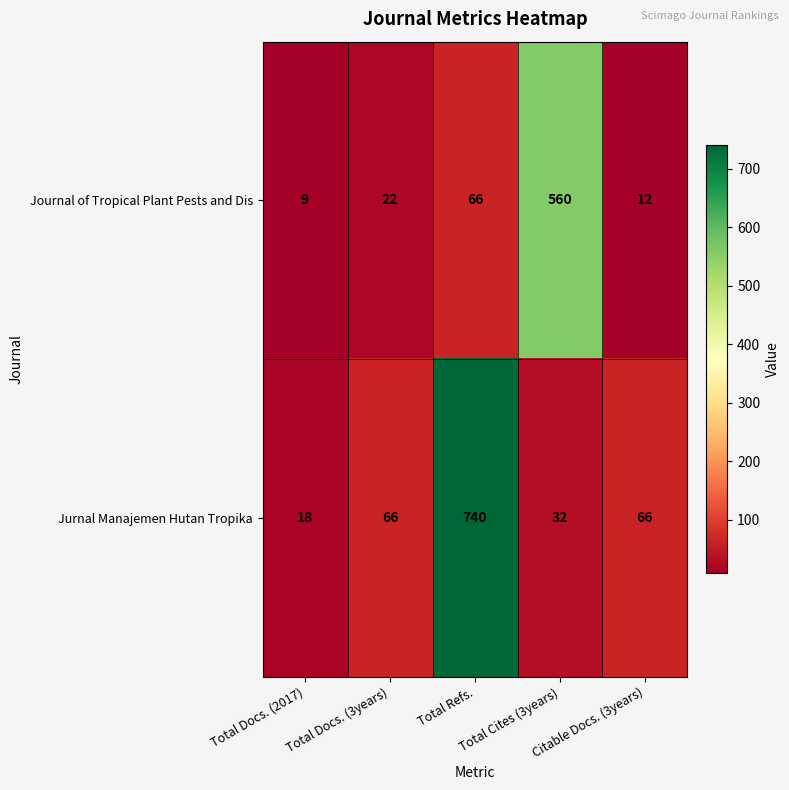

At how many categories does at least one series exceed 498?

2